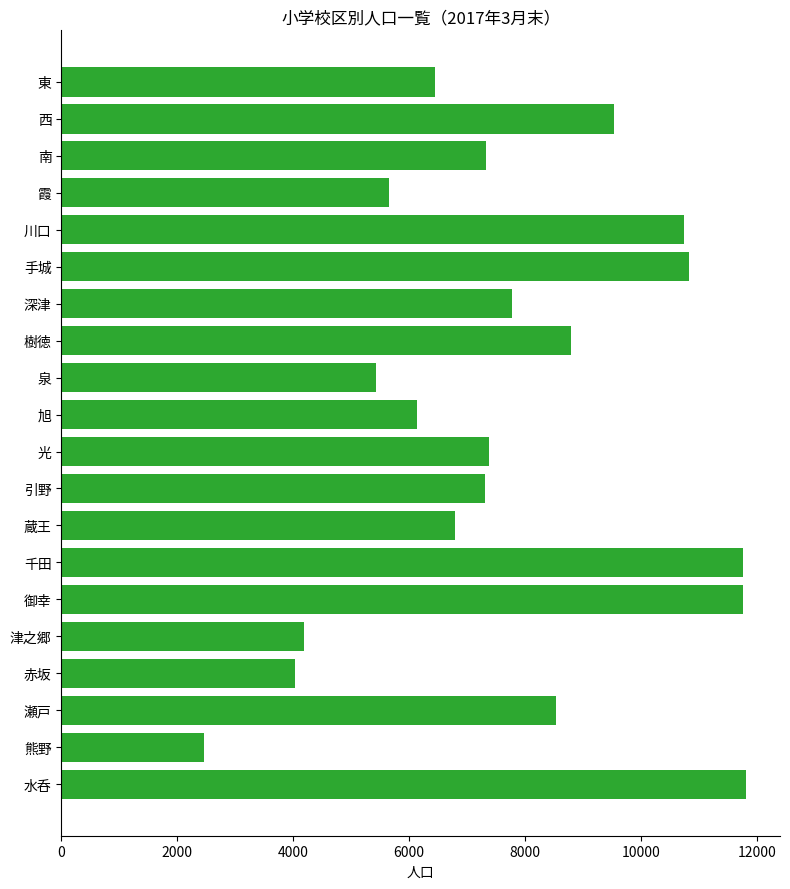

What is the average value?

7734